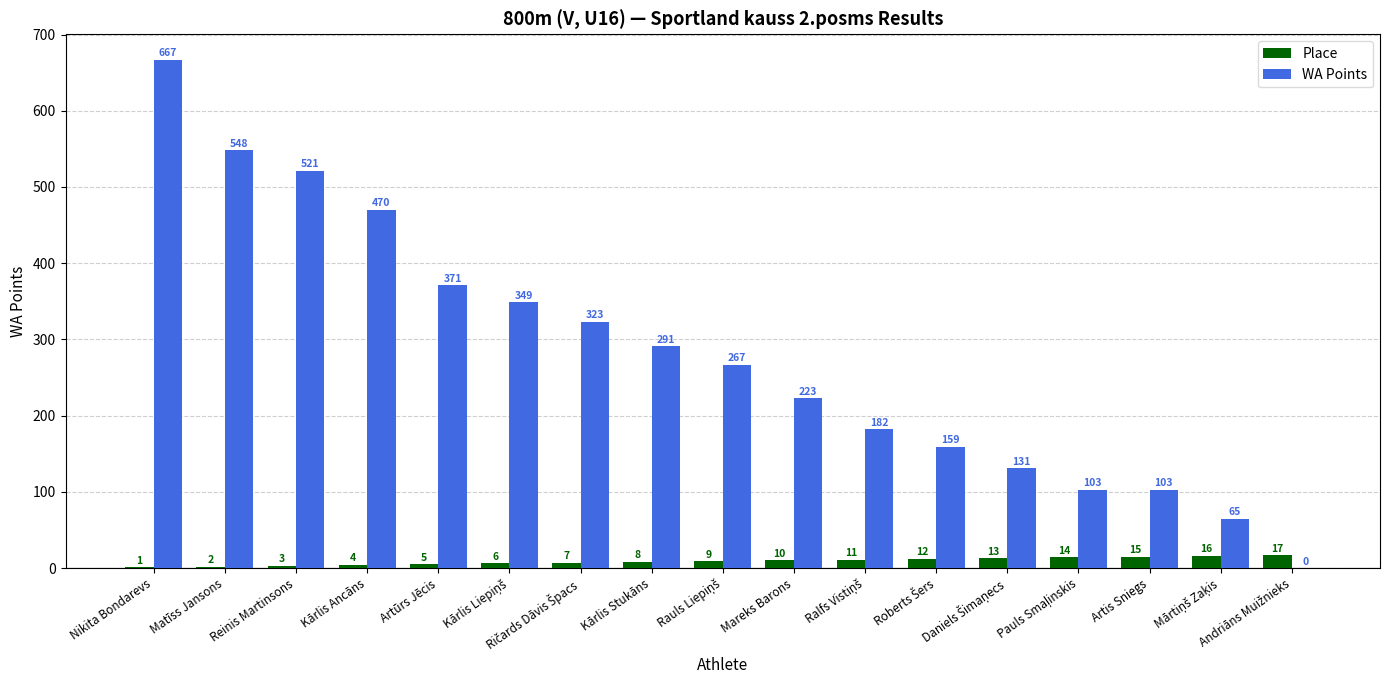

What is the sum of all WA Points values?

4773